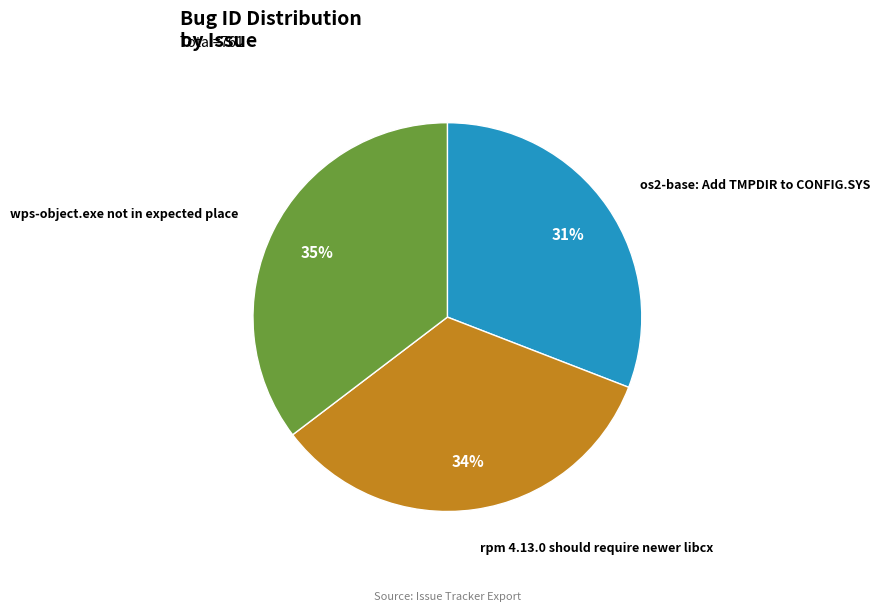

How many segments does this pie chart have?

3